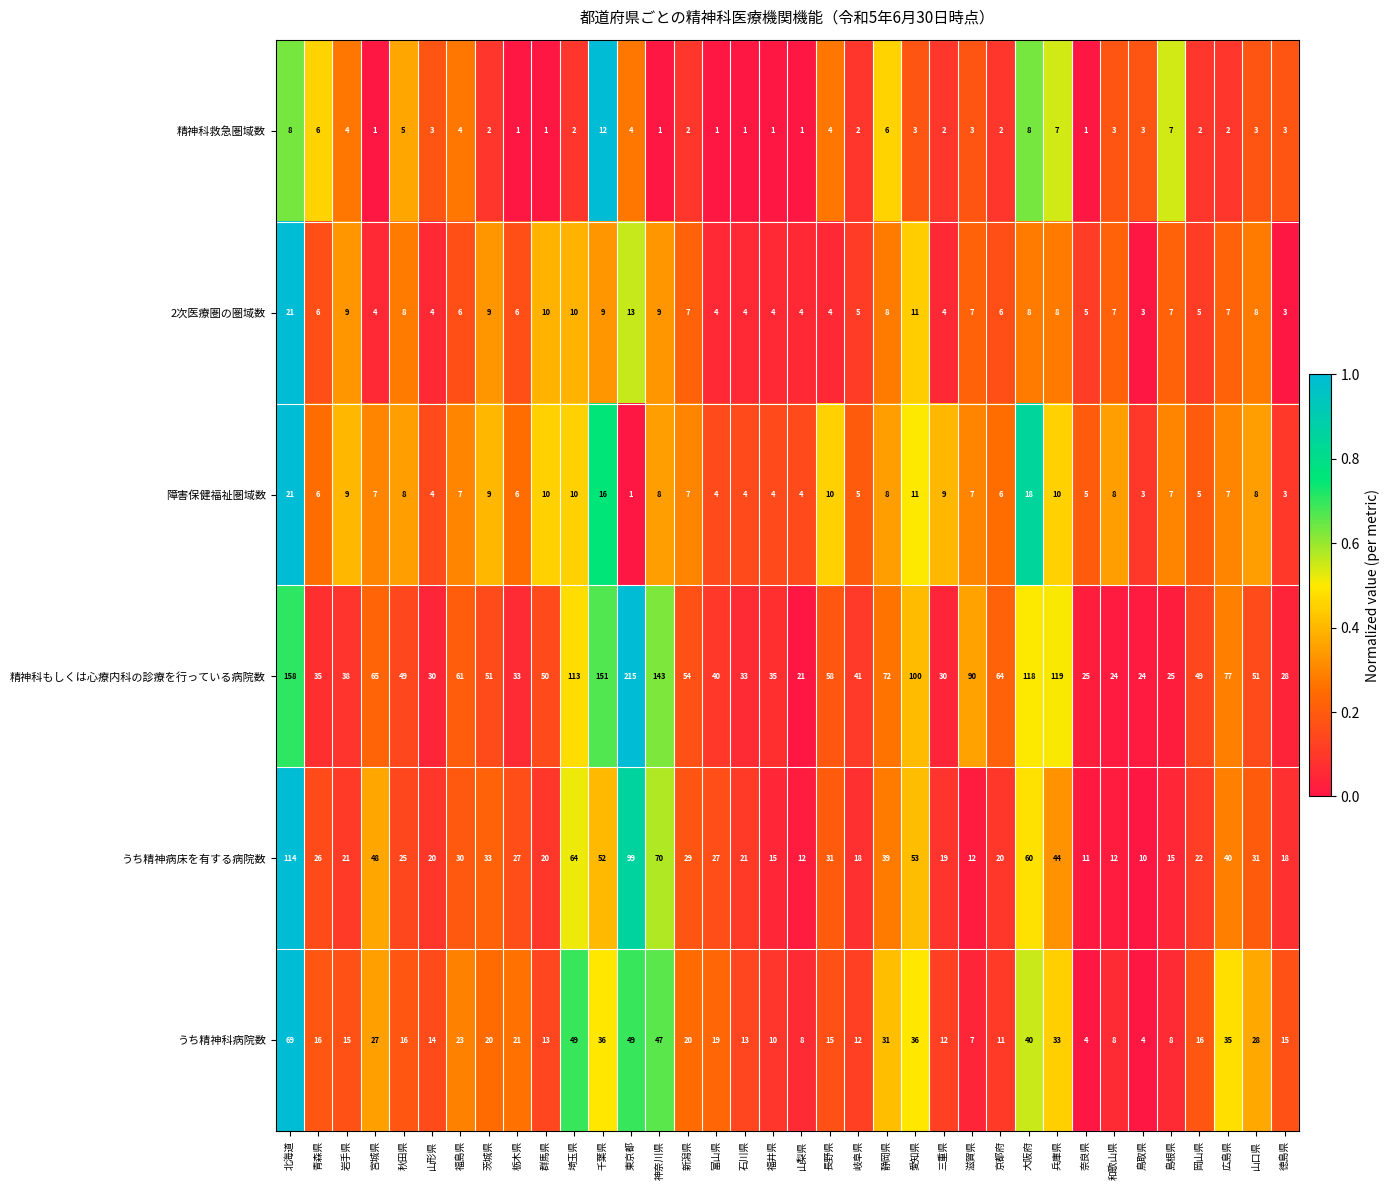

At which category is the sum across all series the highest?

北海道